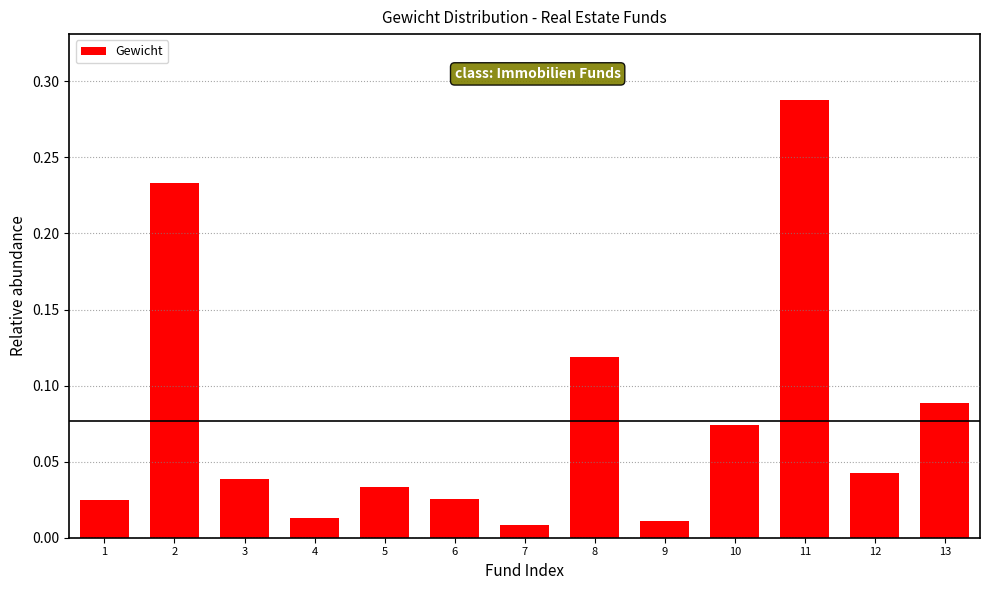

Which has a higher value, 13 or 7?

13